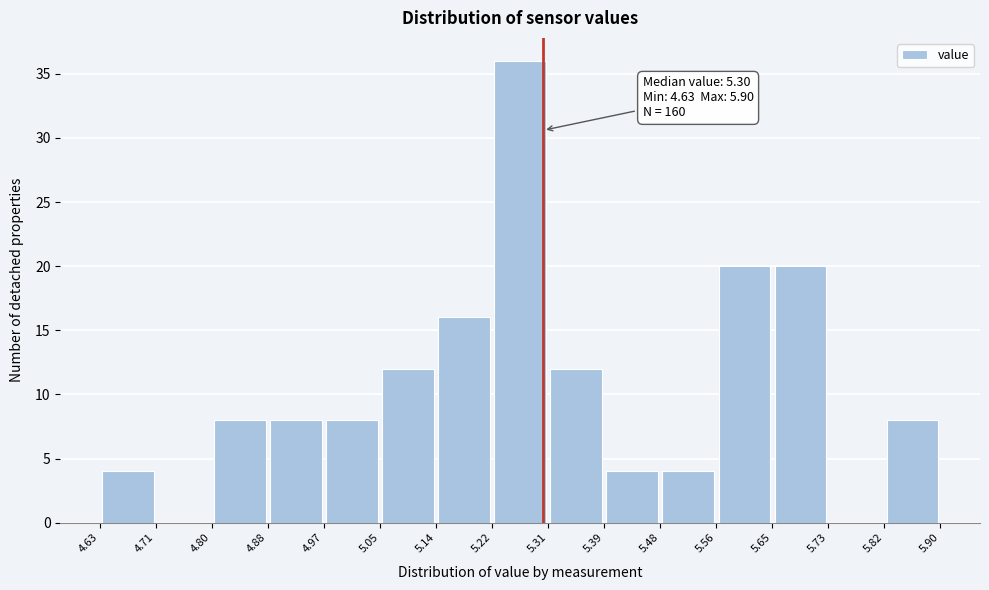

Which range on the x-axis has the tallest bar?

5.22 to 5.31